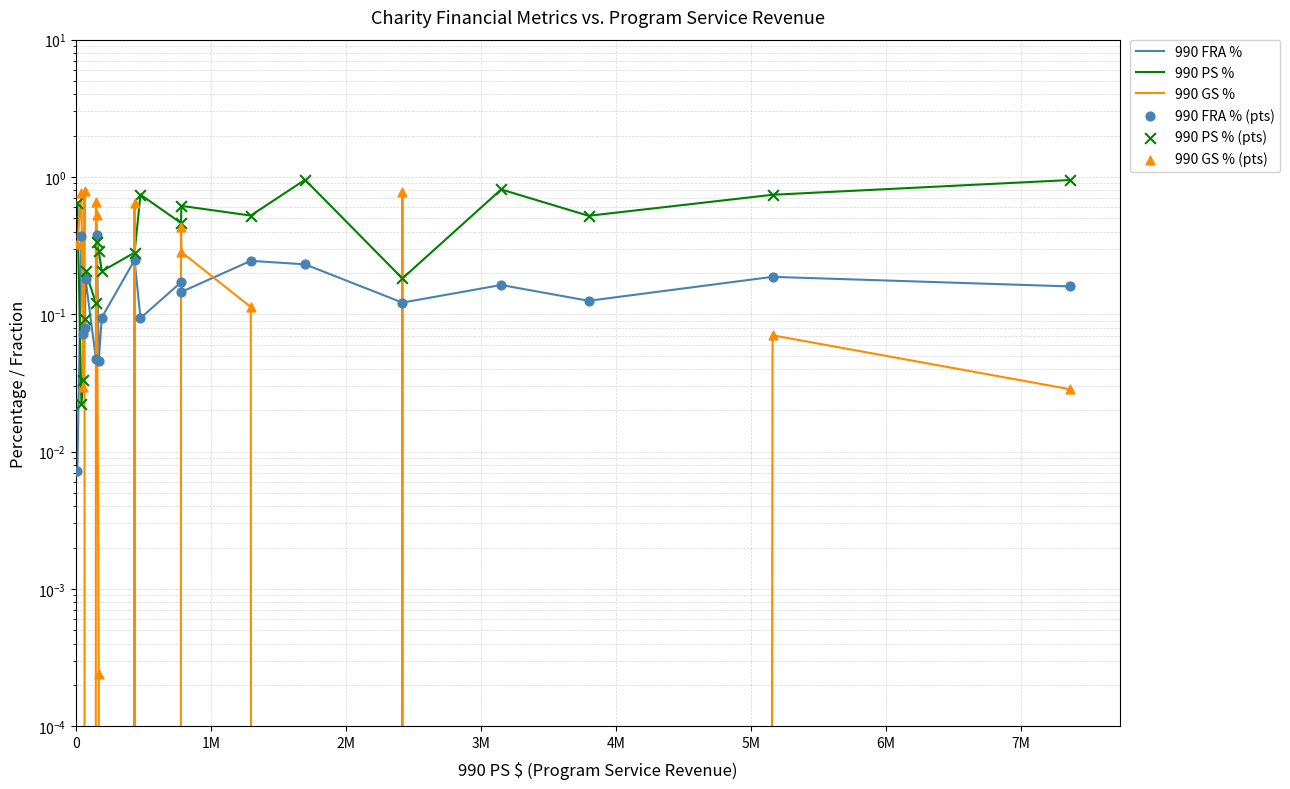

Which series has the largest total across all categories?

990 PS %